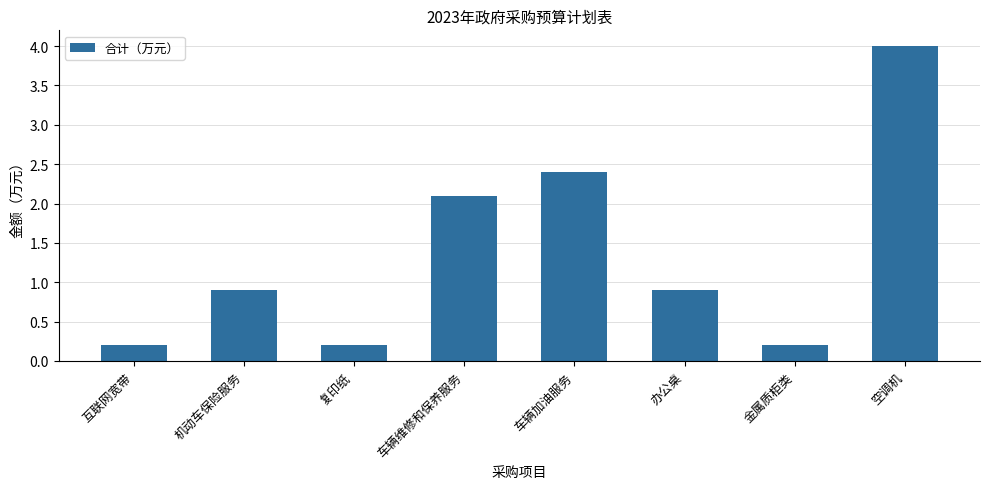

What is the smallest value displayed?

0.2